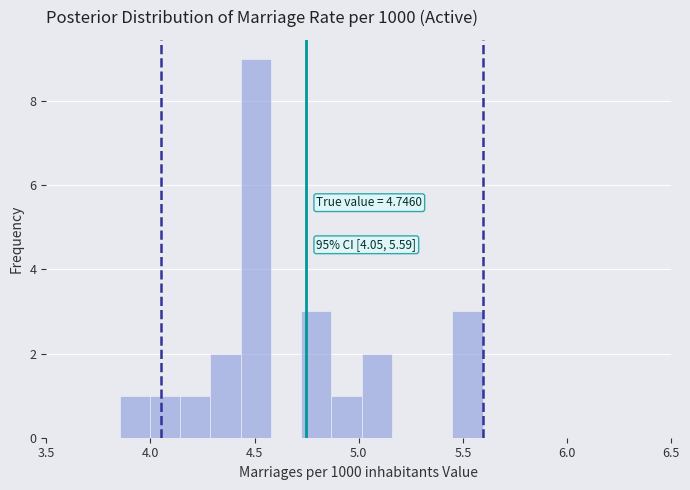

Read against the x-axis, roughly where is the centre of the tallest bar?

4.50